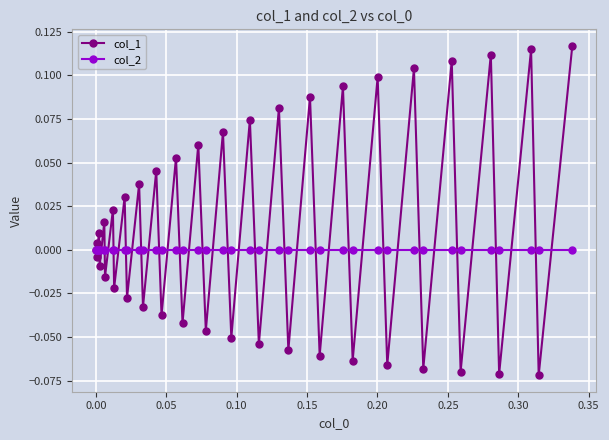

Which series has the largest range (max minus min)?

col_1